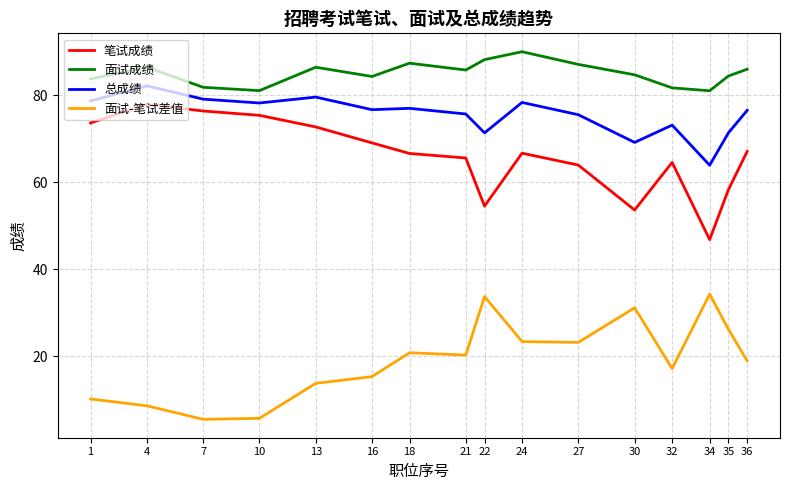

True or false: 笔试成绩 and 总成绩 cross at least once.

False